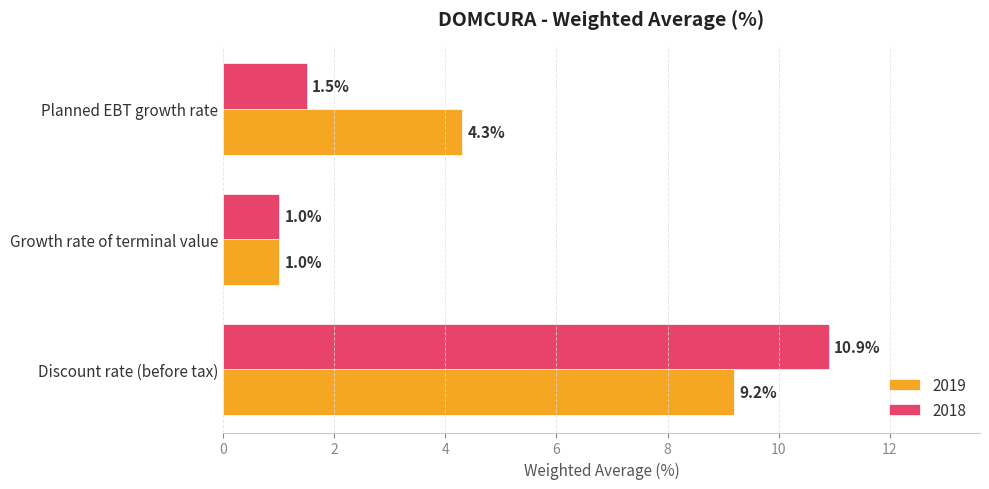

What is the average value of the 2018 series?

4.5